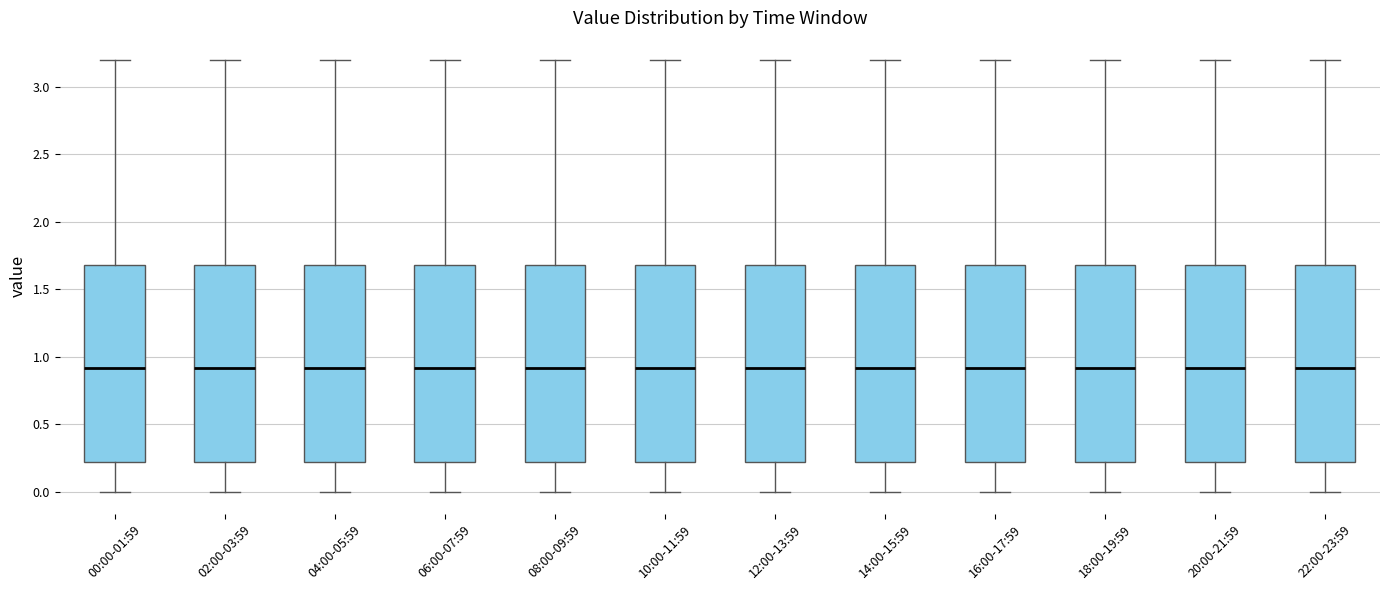

Where does the upper whisker of the box for 16:00-17:59 end on the y-axis? The values are not printed on the chart, so give them approximately, as read against the axis.

3.2